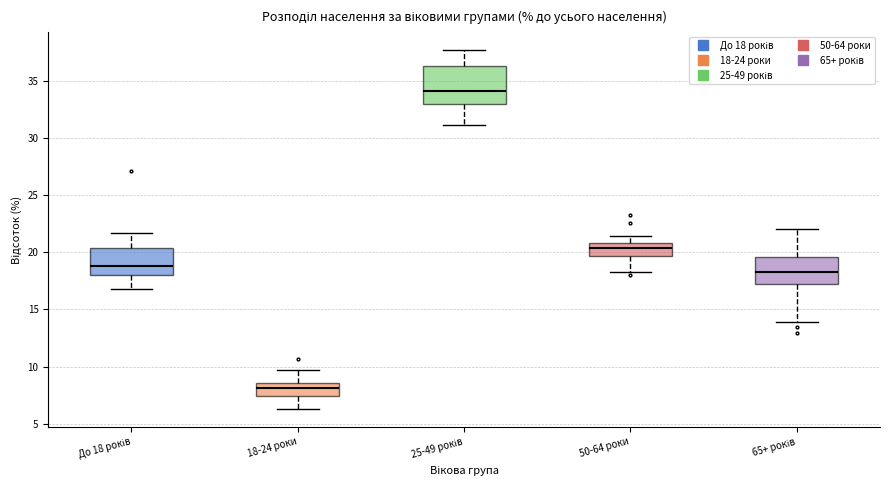

Reading left to right, read every box against the y-axis: the position of its median line, the range the box covers, and the ends of its whiskers. The values are not printed on the chart, so give them approximately, as read against the axis.

До 18 років: median 19.0, box 18.0 to 20.5, whiskers 17.0 to 21.5
18-24 роки: median 8.0, box 7.5 to 8.5, whiskers 6.5 to 9.5
25-49 років: median 34.0, box 33.0 to 36.5, whiskers 31.0 to 37.5
50-64 роки: median 20.5, box 19.5 to 21.0, whiskers 18.5 to 21.5
65+ років: median 18.5, box 17.0 to 19.5, whiskers 14.0 to 22.0